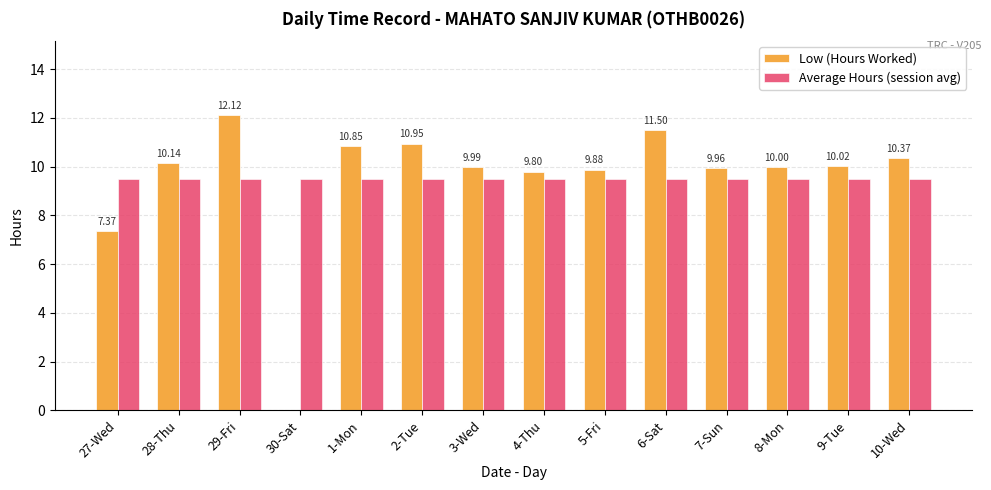

What is the maximum value shown in the chart?

12.1